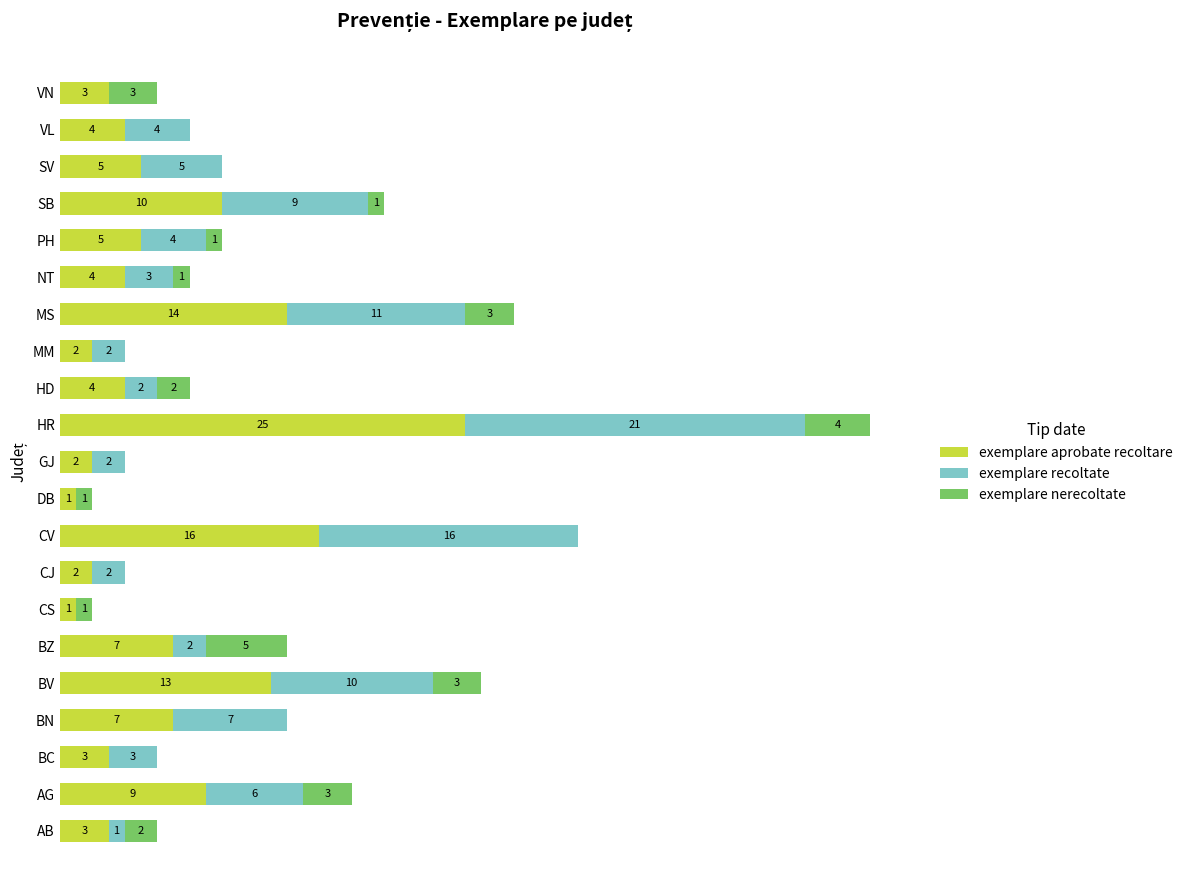

Which category has the highest value in the exemplare aprobate recoltare series?

HR